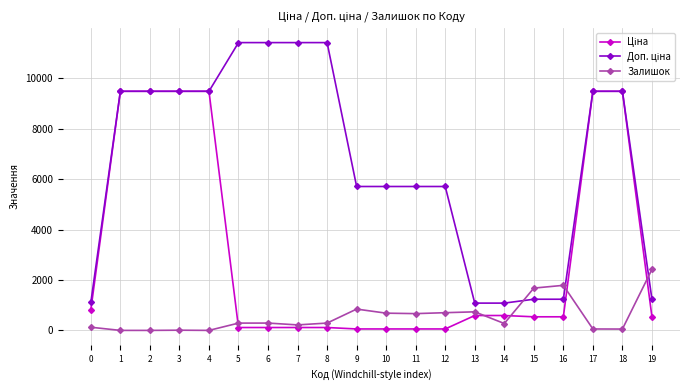

What is the greatest value displayed?

11410.0